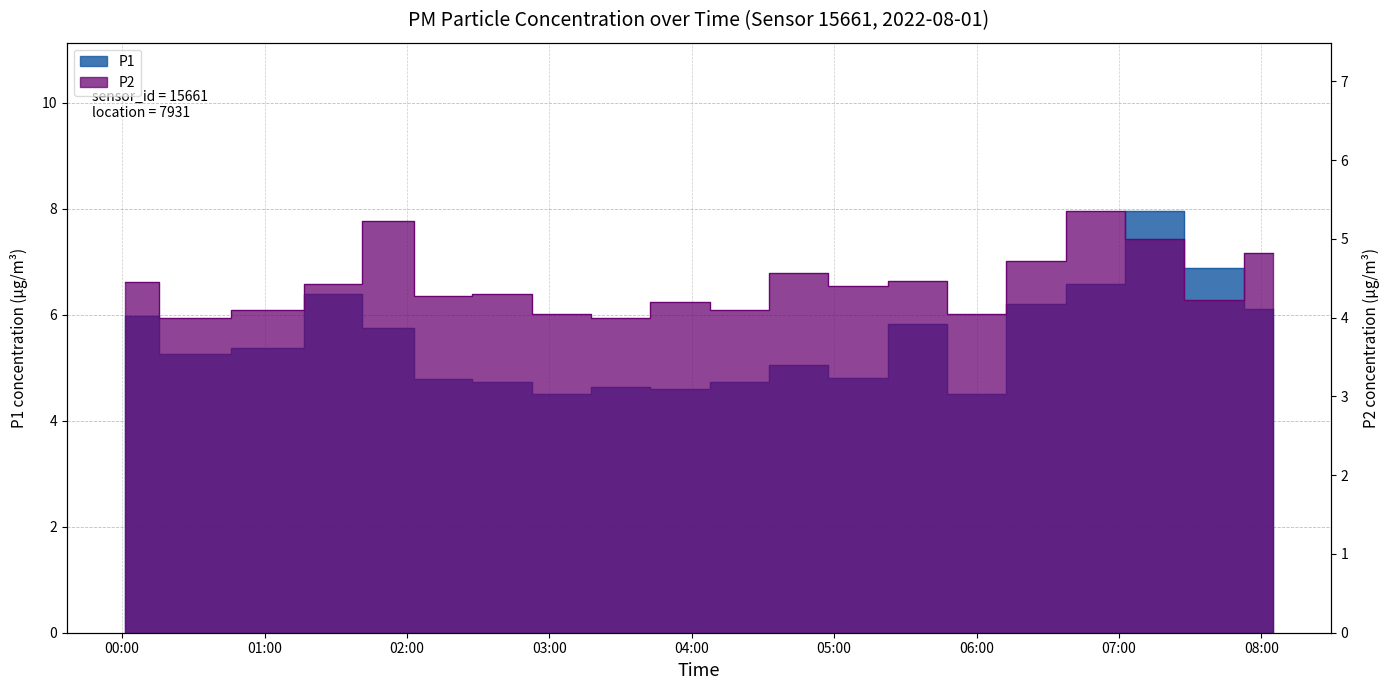

At which category does P2 reach its first local valley?

00:30